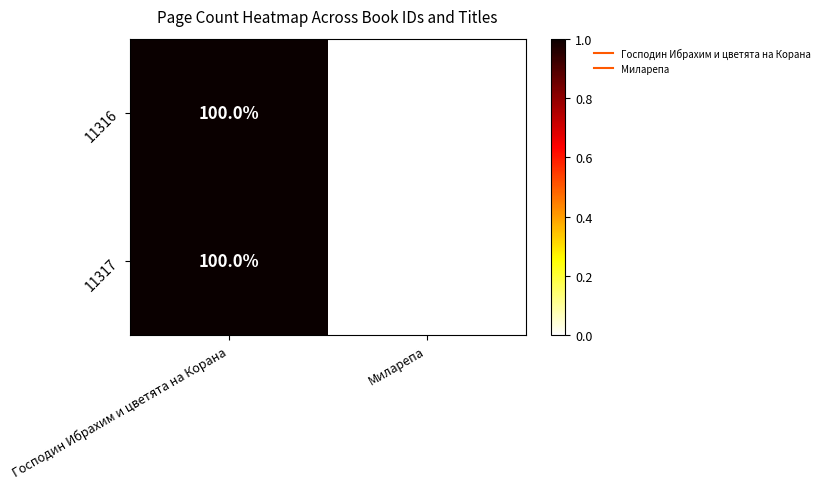

Is the value of 11316 at Господин Ибрахим и цветята на Корана greater than the value of 11317 at Миларепа?

Yes